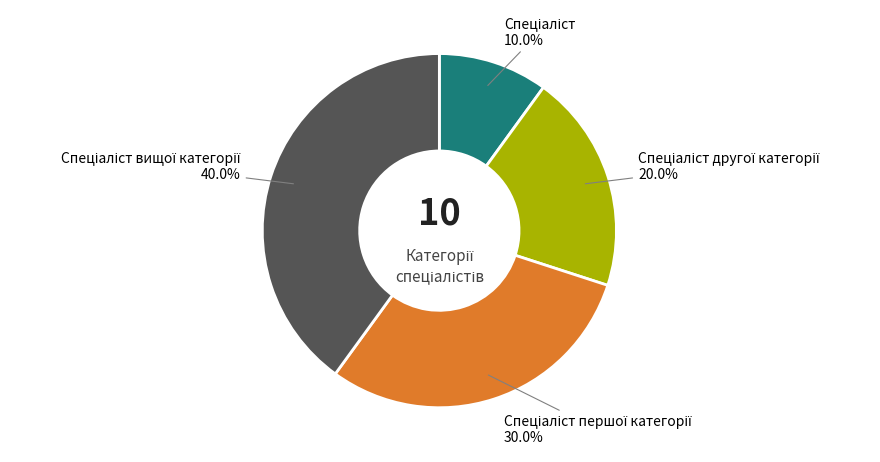

Is there a majority slice in this chart?

No